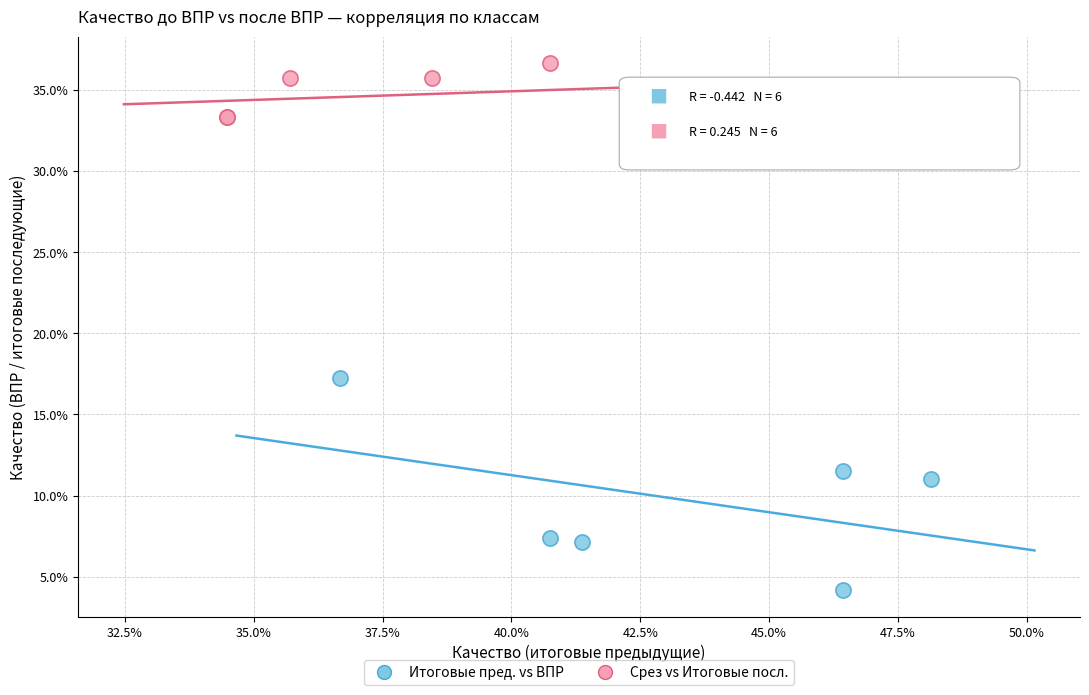

What are all the series names shown in the legend?

Итоговые пред. vs ВПР, Срез vs Итоговые посл.